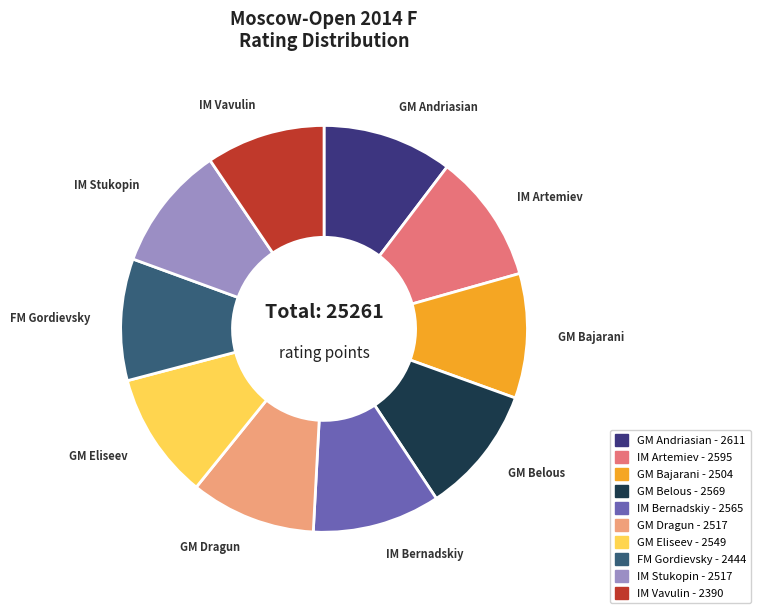

The IM Stukopin slice represents 17% of the pie. True or false?

False